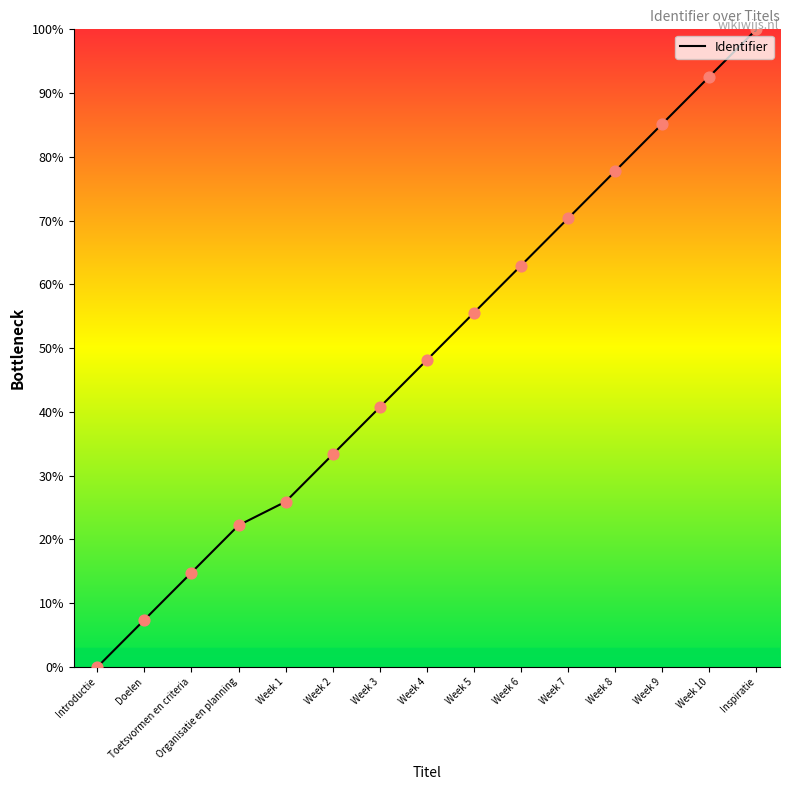

Between Week 9 and Week 7, which is larger?

Week 9